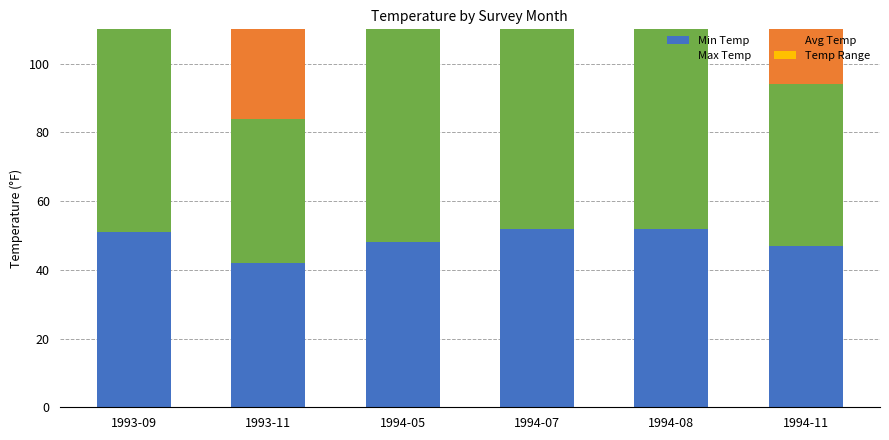

Where does the Max Temp series first go above 65?

1994-07